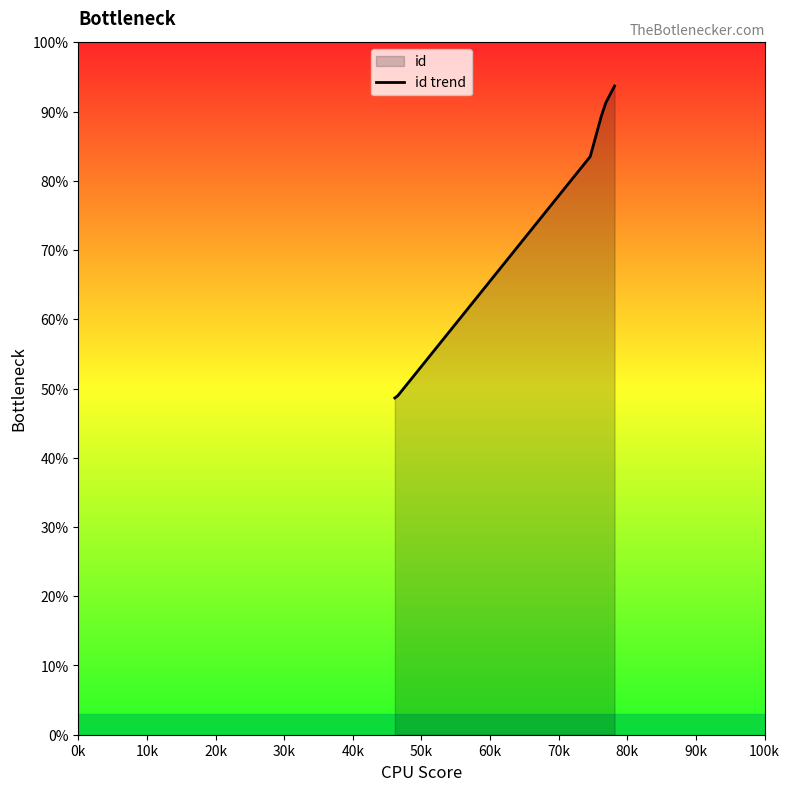

What is the average value?

75.9